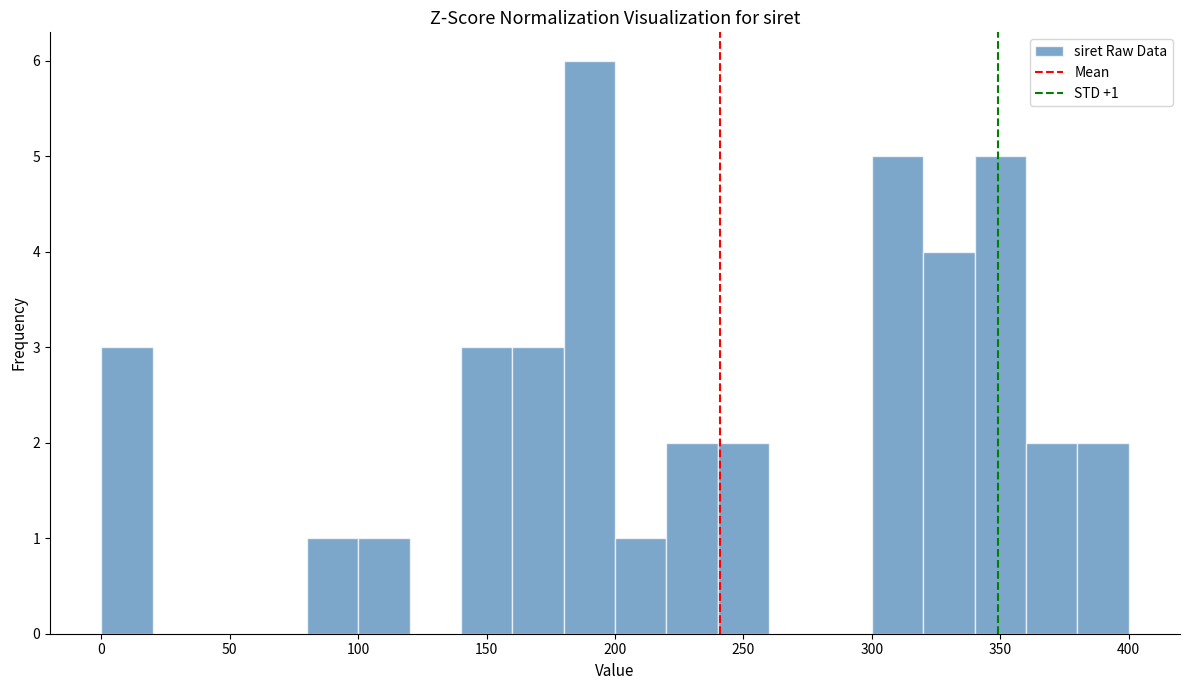

Which range on the x-axis has the tallest bar?

180 to 200